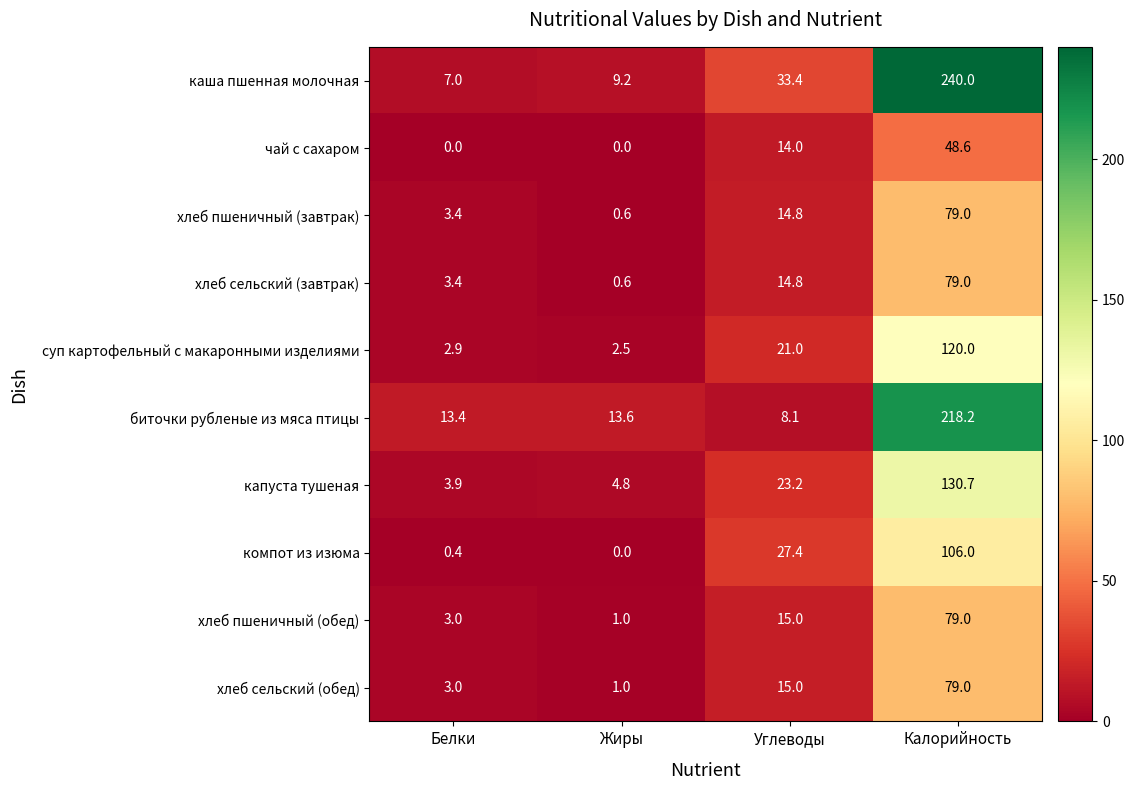

What is the difference between the highest and lowest values at Жиры?

13.6